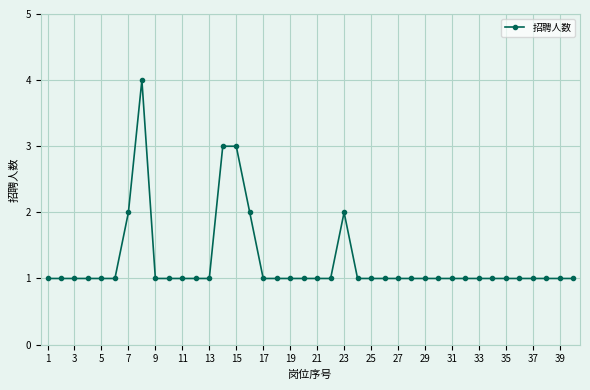

What is the maximum value shown in the chart?

4